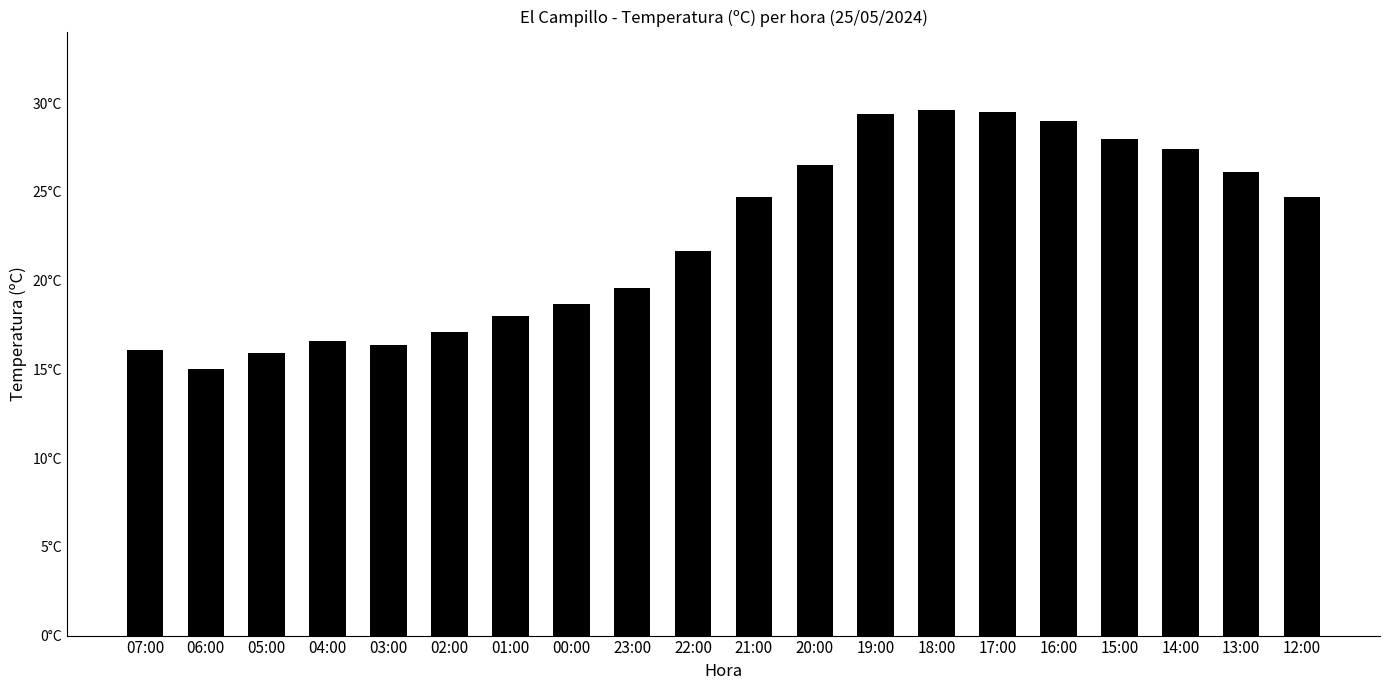

At which category does the chart reach its minimum across all series?

06:00